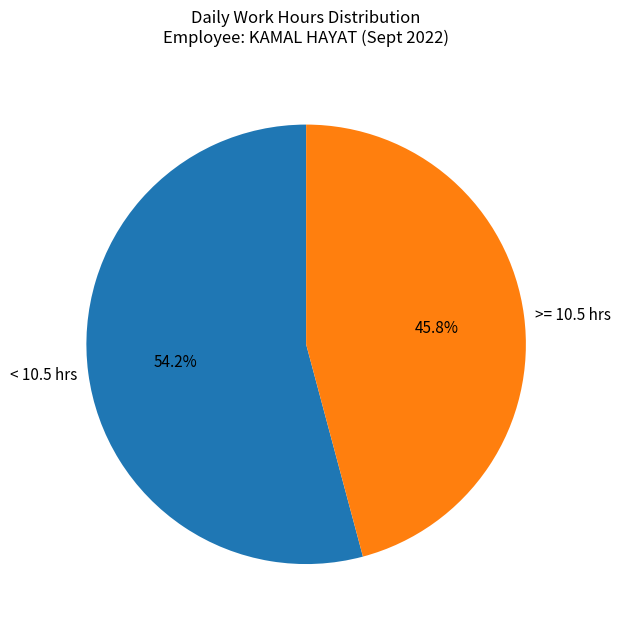

Which category has the smallest portion of the pie?

>= 10.5 hrs